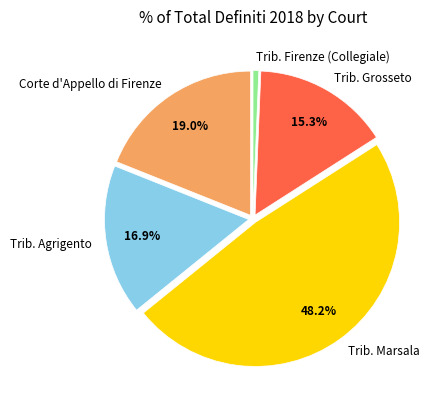

Does Trib. Firenze (Collegiale) account for over 50% of the chart?

No